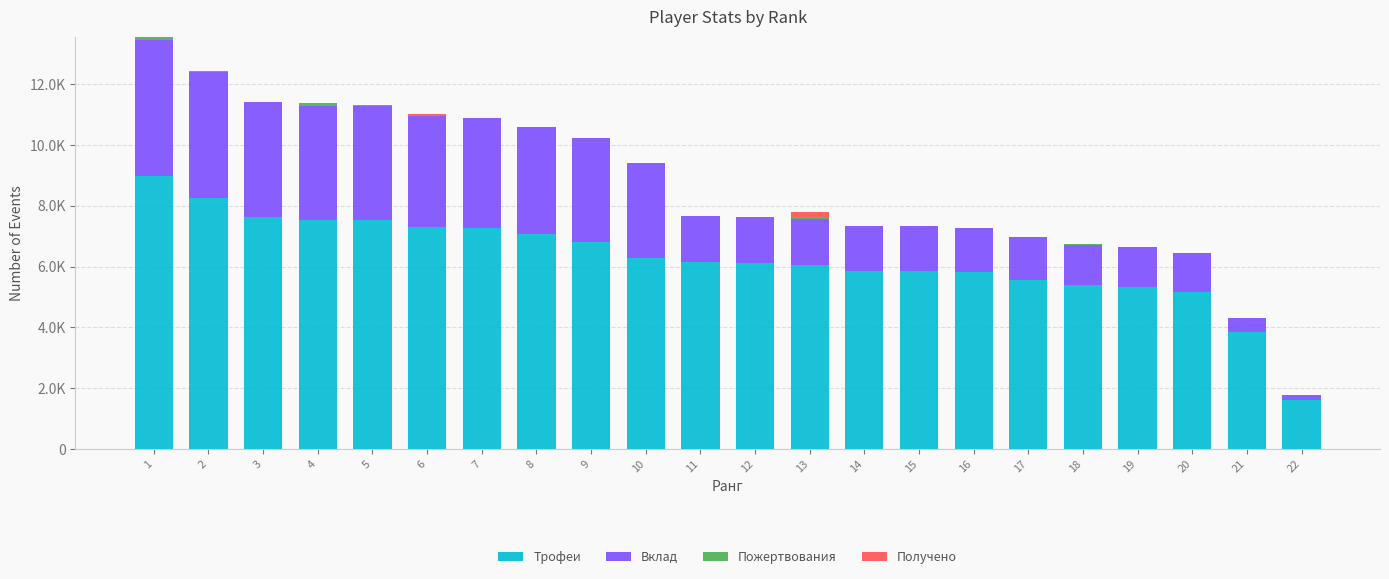

What is the sum of all Вклад values?

52287